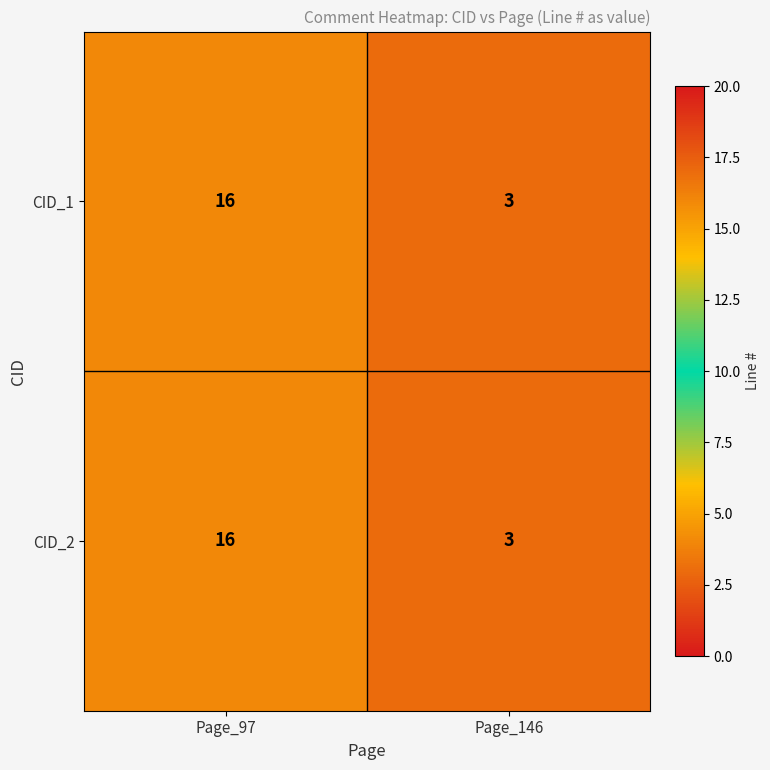

How many series are shown in this chart?

2